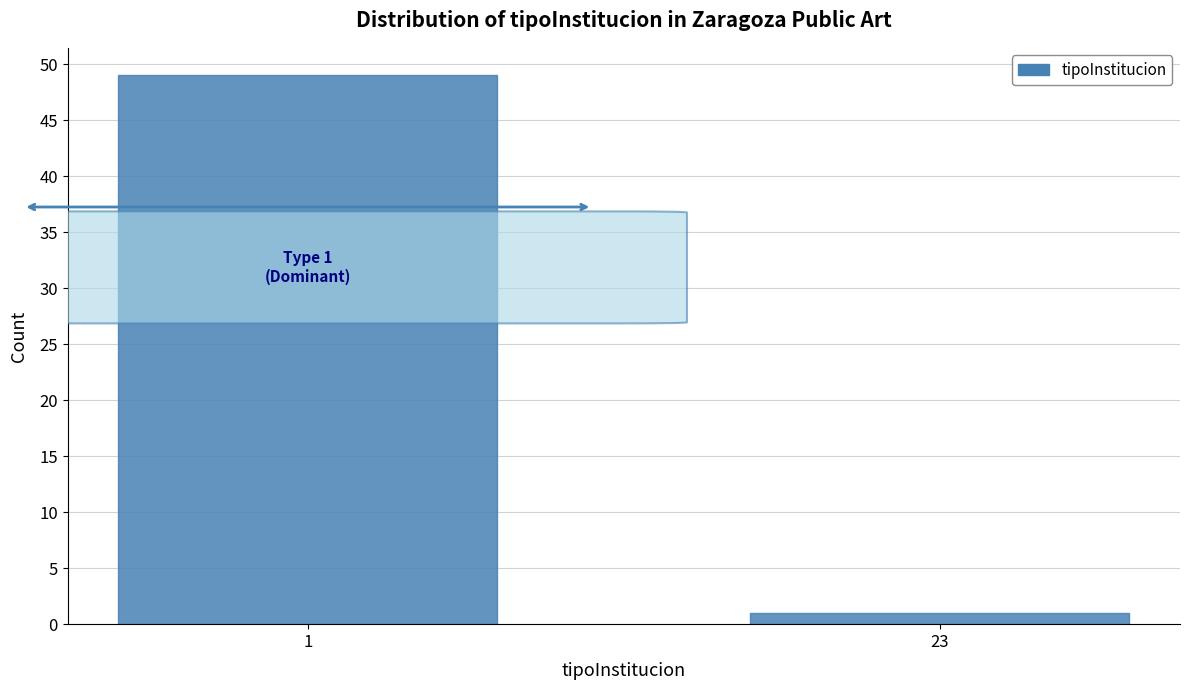

Reading left to right, extract all data points from this chart.

1=49	23=1